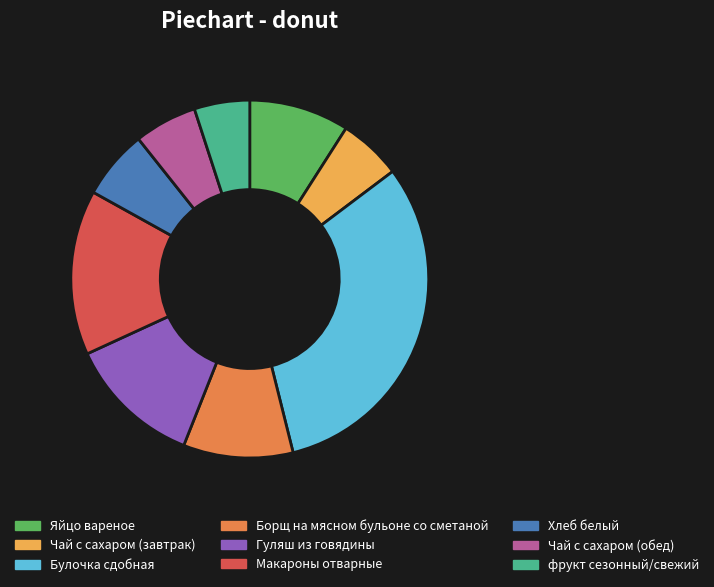

What is the ratio of the value at Гуляш из говядины to the value at Булочка сдобная?

0.4